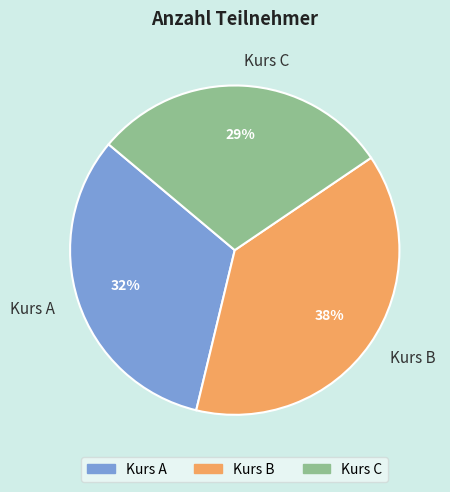

What percentage is the Kurs C slice, to the nearest percent?

29%